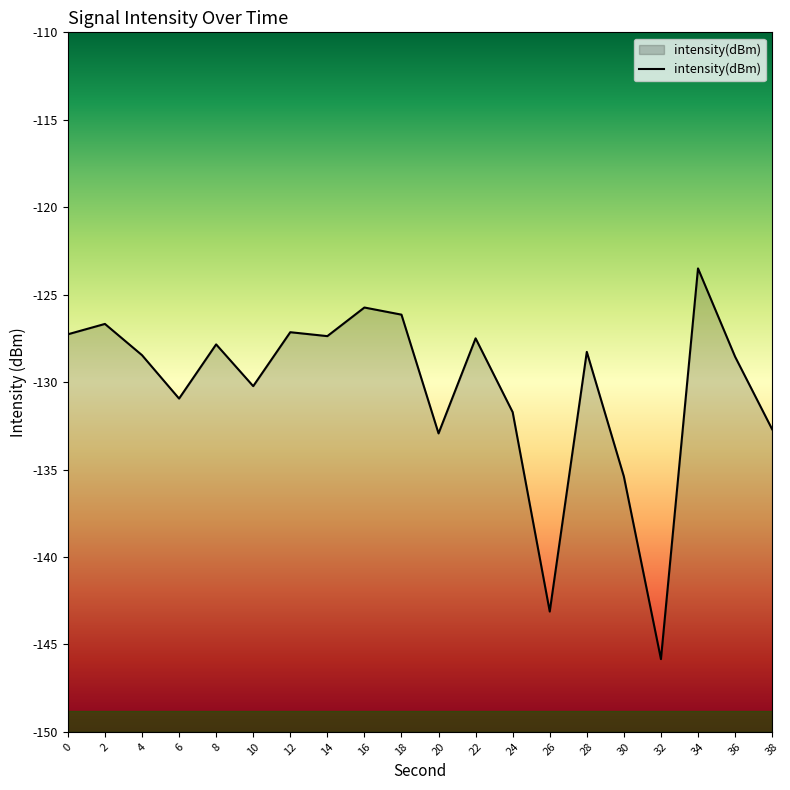

Is it true that the value at 34 is -190.0?

False